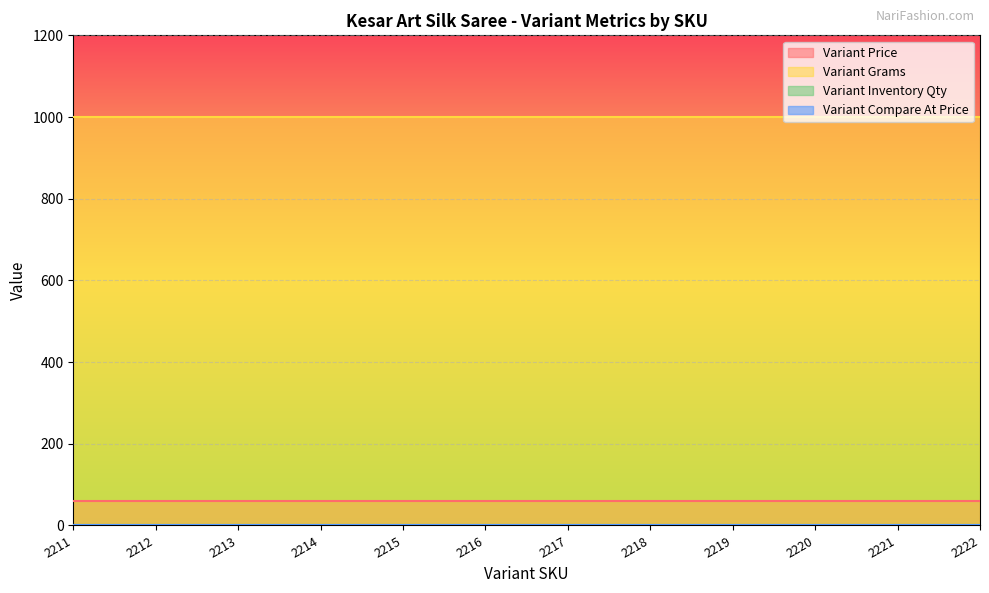

Reading left to right, transcribe all the data shown in this chart.

Variant Price: 2211=60	2212=60	2213=60	2214=60	2215=60	2216=60	2217=60	2218=60	2219=60	2220=60	2221=60	2222=60
Variant Grams: 2211=1000	2212=1000	2213=1000	2214=1000	2215=1000	2216=1000	2217=1000	2218=1000	2219=1000	2220=1000	2221=1000	2222=1000
Variant Inventory Qty: 2211=1	2212=1	2213=1	2214=1	2215=1	2216=1	2217=1	2218=1	2219=1	2220=1	2221=1	2222=1
Variant Compare At Price: 2211=0	2212=0	2213=0	2214=0	2215=0	2216=0	2217=0	2218=0	2219=0	2220=0	2221=0	2222=0